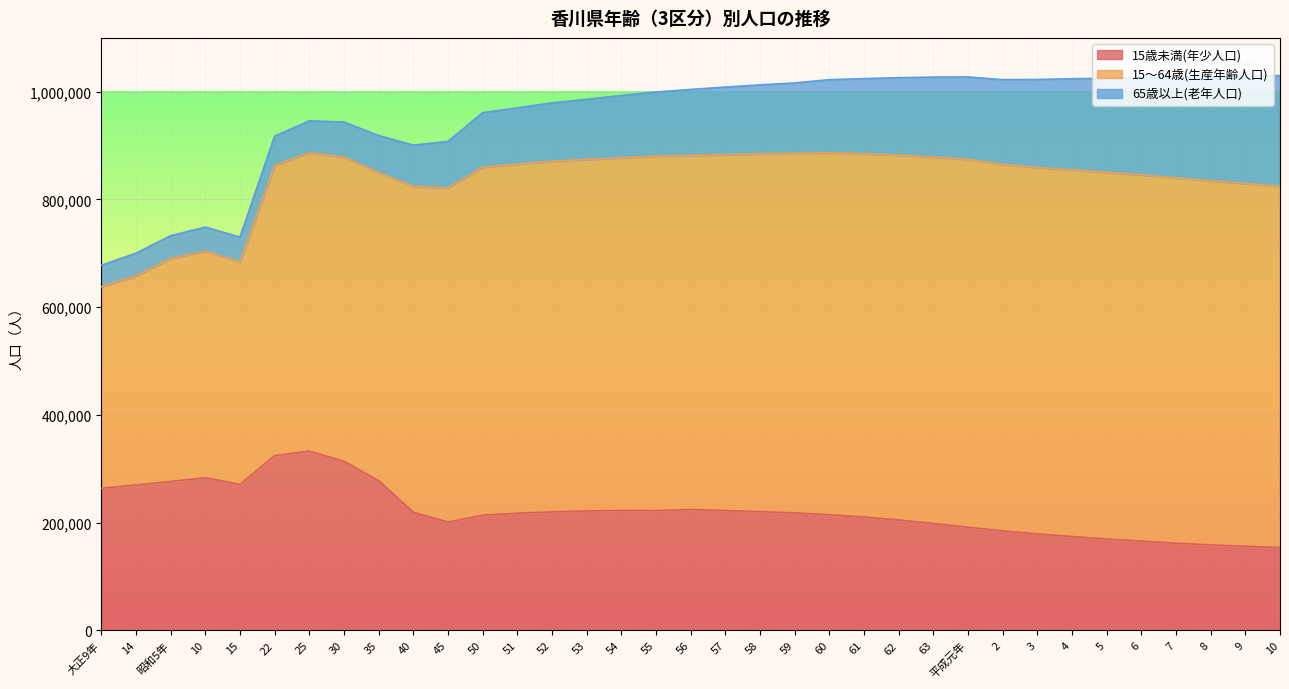

What is the smallest value displayed?

153581